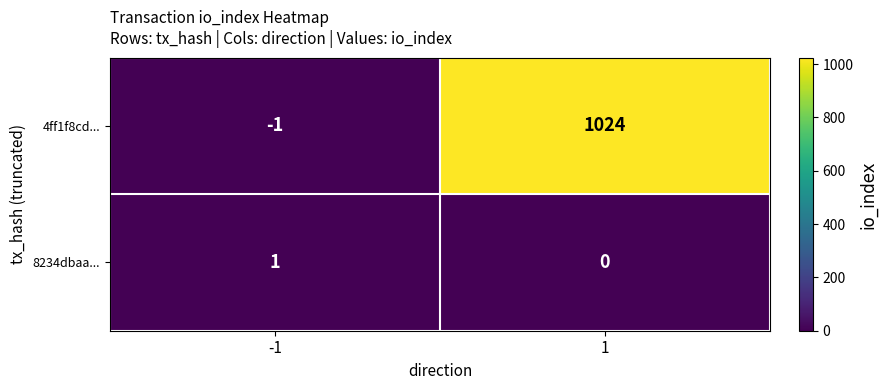

Which series changed the most between -1 and 1?

4ff1f8cd...